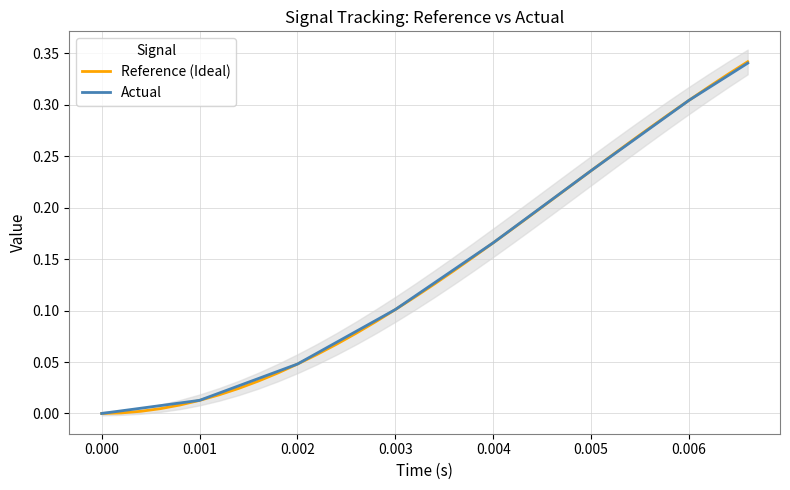

What is the greatest value displayed?

0.3